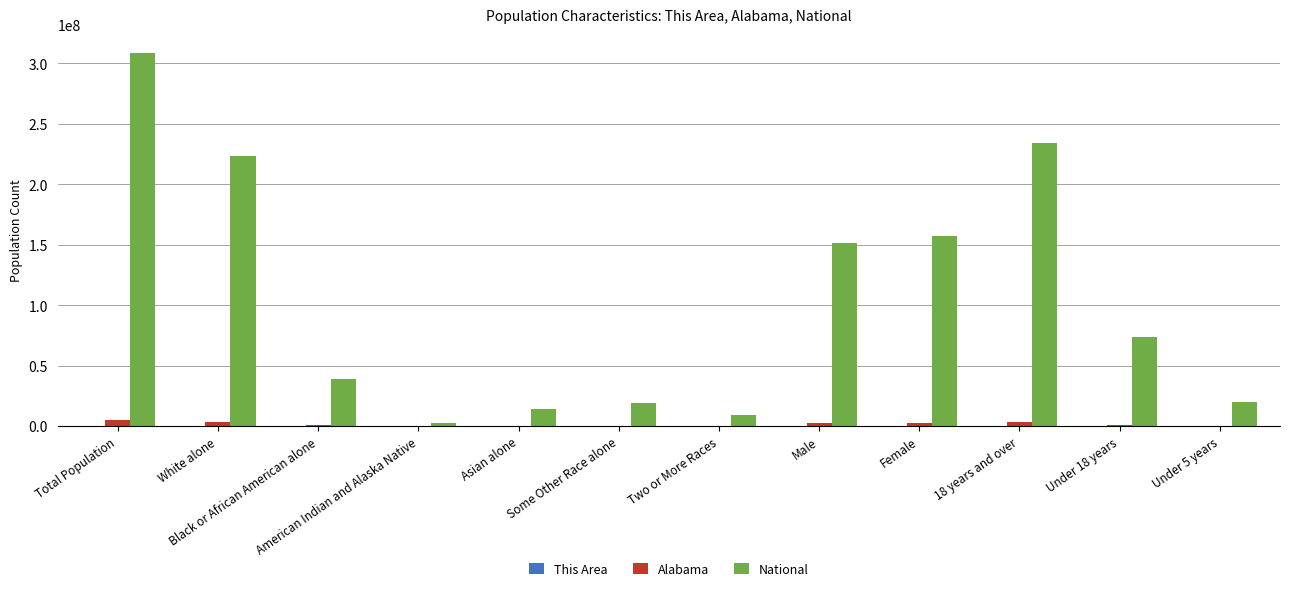

The National series shows 109520115 at Female. True or false?

False